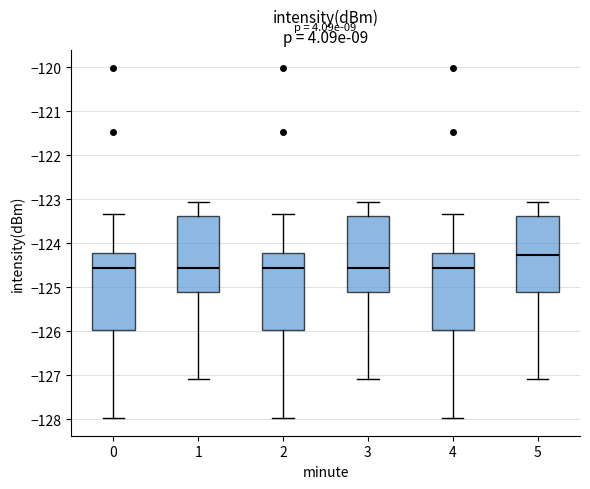

Where is the upper edge of the box at x = 2 on the y-axis? The values are not printed on the chart, so give them approximately, as read against the axis.

-124.2